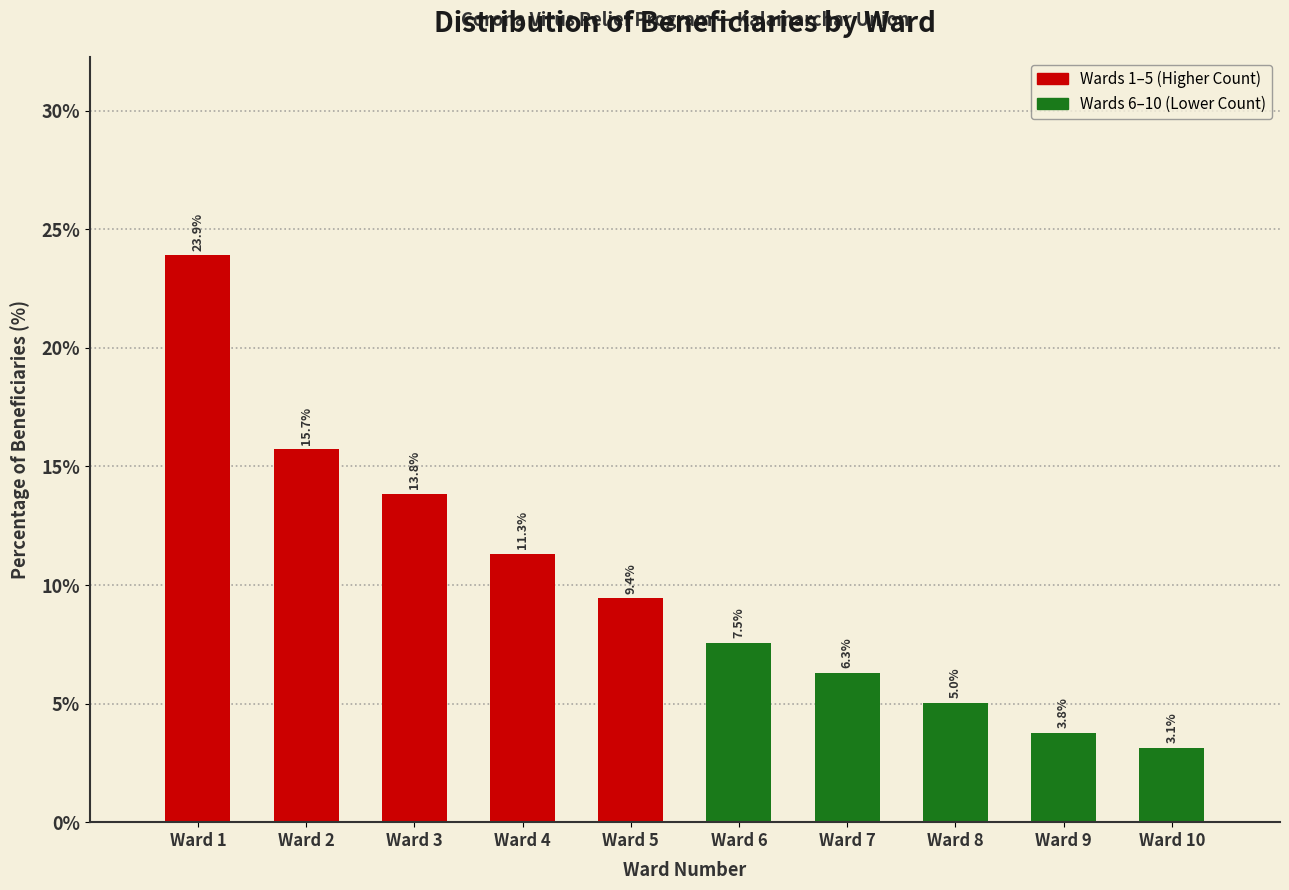

Reading left to right, transcribe all the data shown in this chart.

Ward 1=23.9	Ward 2=15.7	Ward 3=13.8	Ward 4=11.3	Ward 5=9.4	Ward 6=7.5	Ward 7=6.3	Ward 8=5.0	Ward 9=3.8	Ward 10=3.1